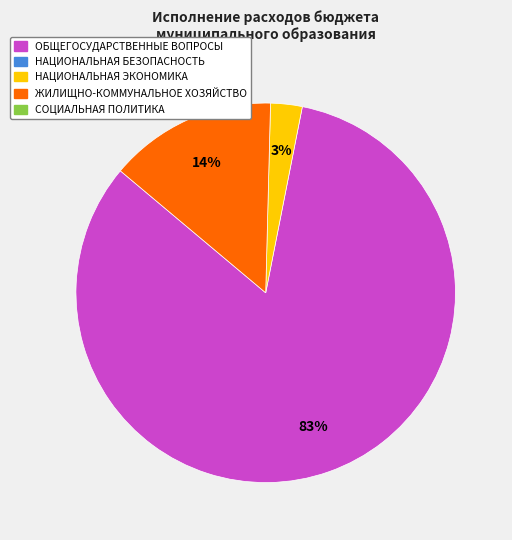

Is there a majority slice in this chart?

Yes